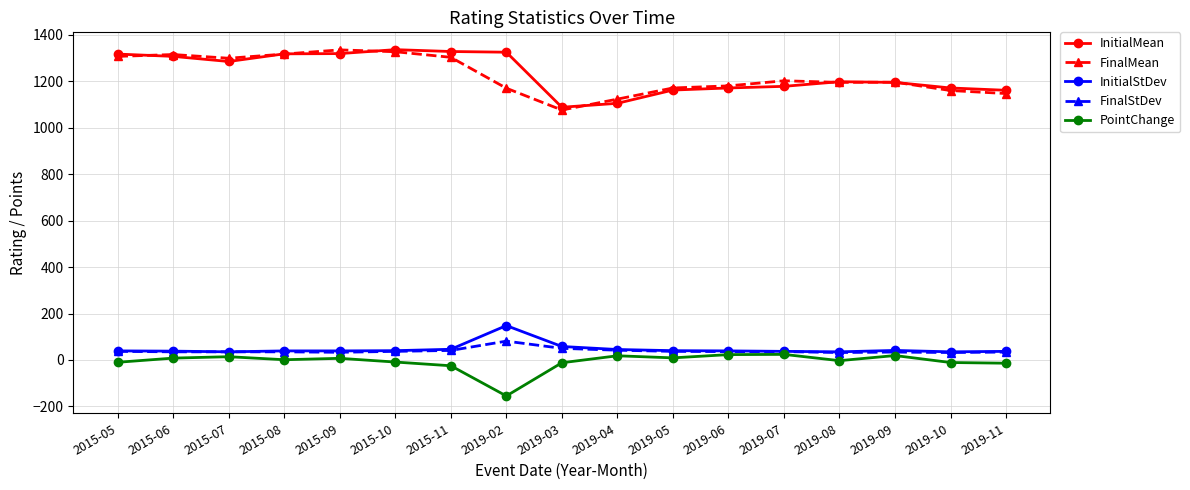

True or false: FinalStDev has more than 0 interior local peaks.

True